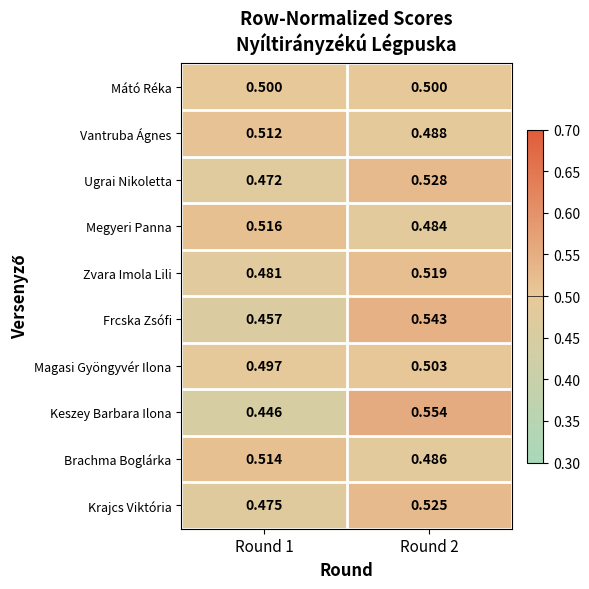

Which series changed the most between Round 1 and Round 2?

Keszey Barbara Ilona